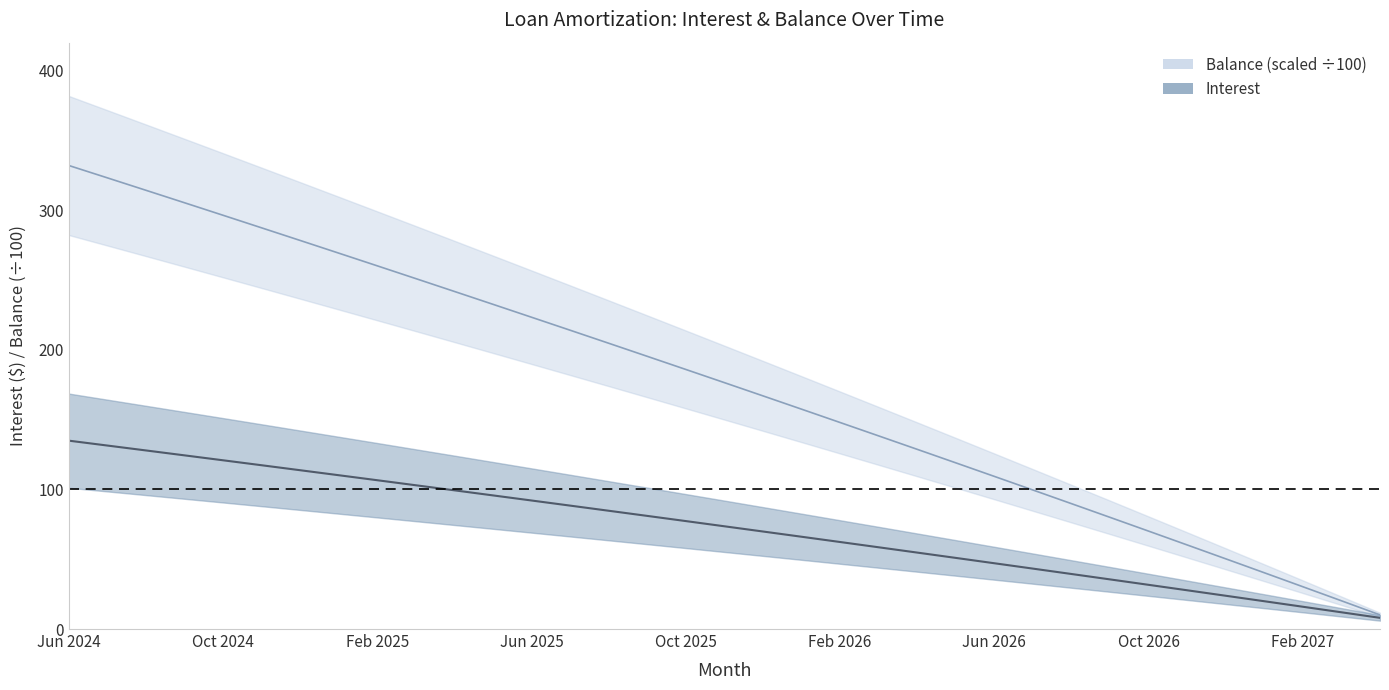

Reading left to right, extract all data points from this chart.

Interest: 134.9	131.4	127.9	124.4	120.9	117.3	113.8	110.2	106.6	103.0	99.4	95.7	92.1	88.4	84.7	81.0	77.3	73.6	69.9	66.1	62.3	58.6	54.8	51.0	47.1	43.3	39.4	35.5	31.7	27.8	23.8	19.9	16.0	12.0	8.0
Principal: 332.1	323.2	314.3	305.4	296.4	287.4	278.4	269.3	260.2	251.0	241.8	232.6	223.3	214.1	204.7	195.3	185.9	176.5	167.0	157.5	147.9	138.3	128.7	119.0	109.3	99.6	89.8	80.0	70.1	60.2	50.3	40.3	30.3	20.2	10.1